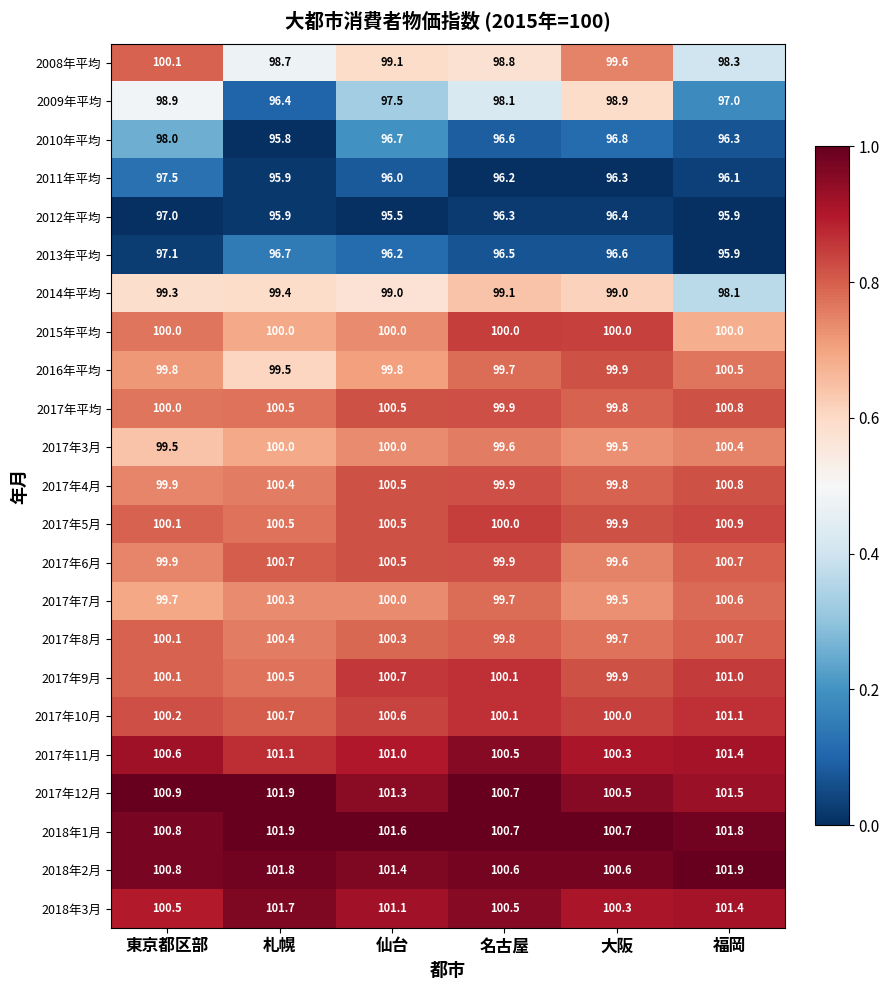

Which series changed the most between 仙台 and 大阪?

2009年平均